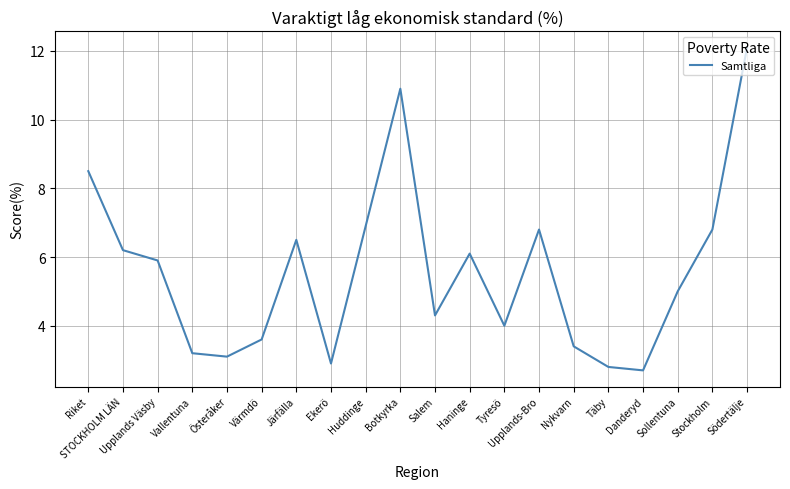

At which category does the data reach its first local valley?

Österåker